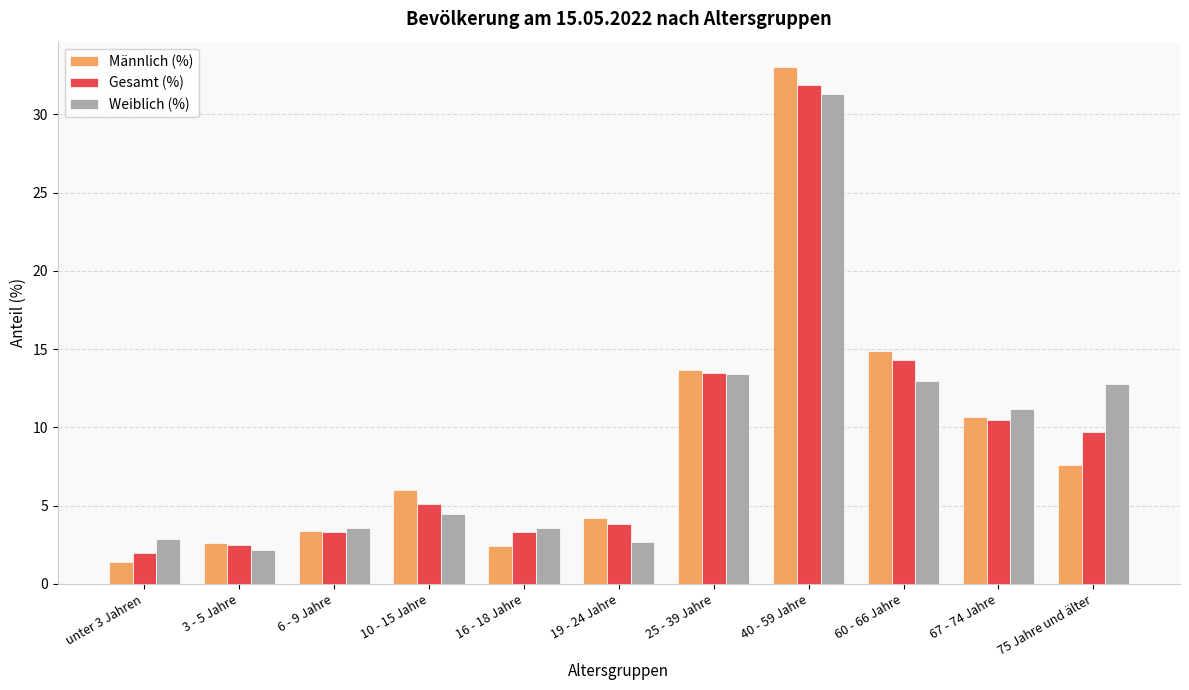

At which category is the sum across all series the highest?

40 - 59 Jahre